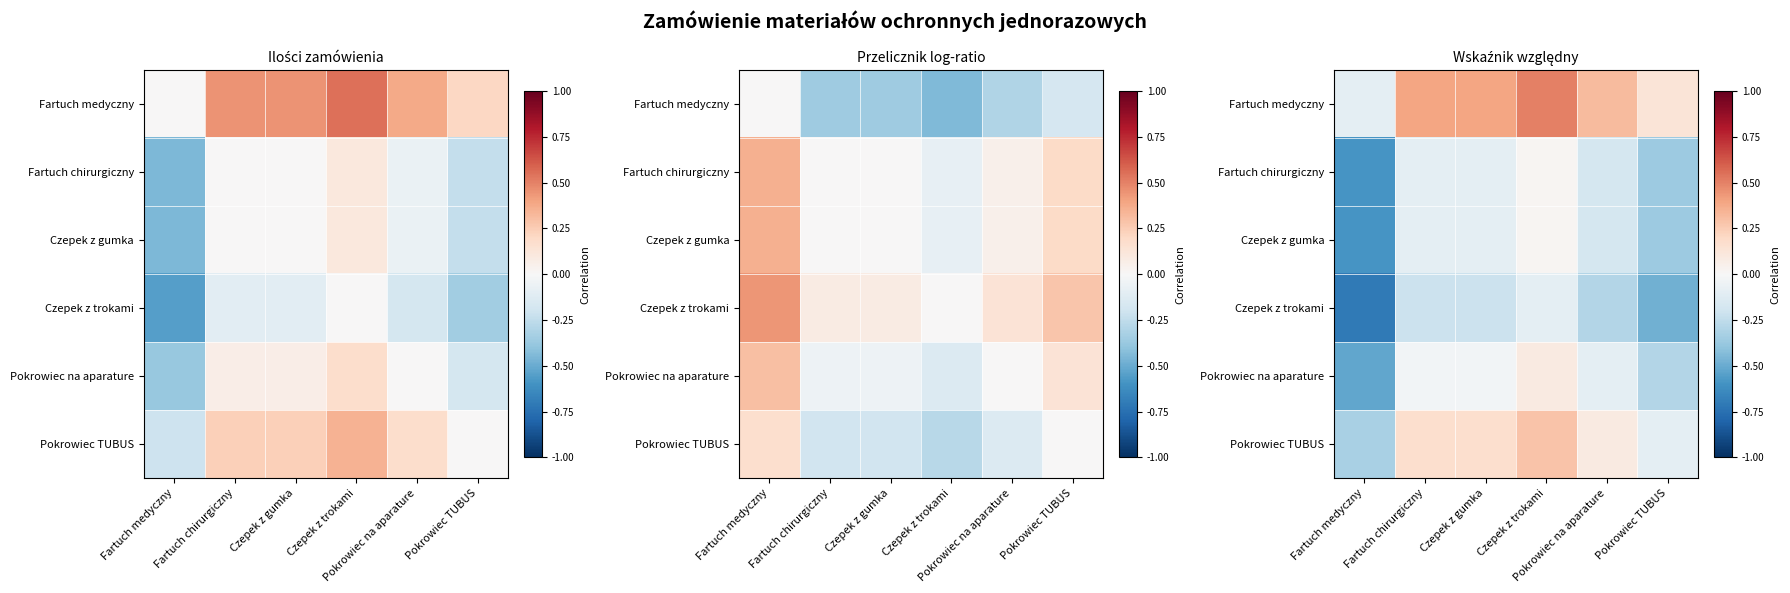

Which has a higher value, Pokrowiec TUBUS or Pokrowiec na aparature?

Pokrowiec na aparature